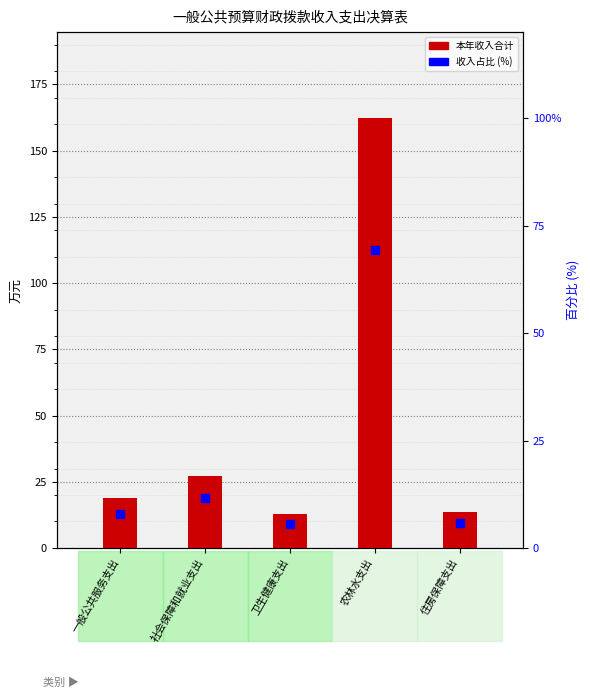

Which series reaches the minimum Y coordinate?

比例 (%)